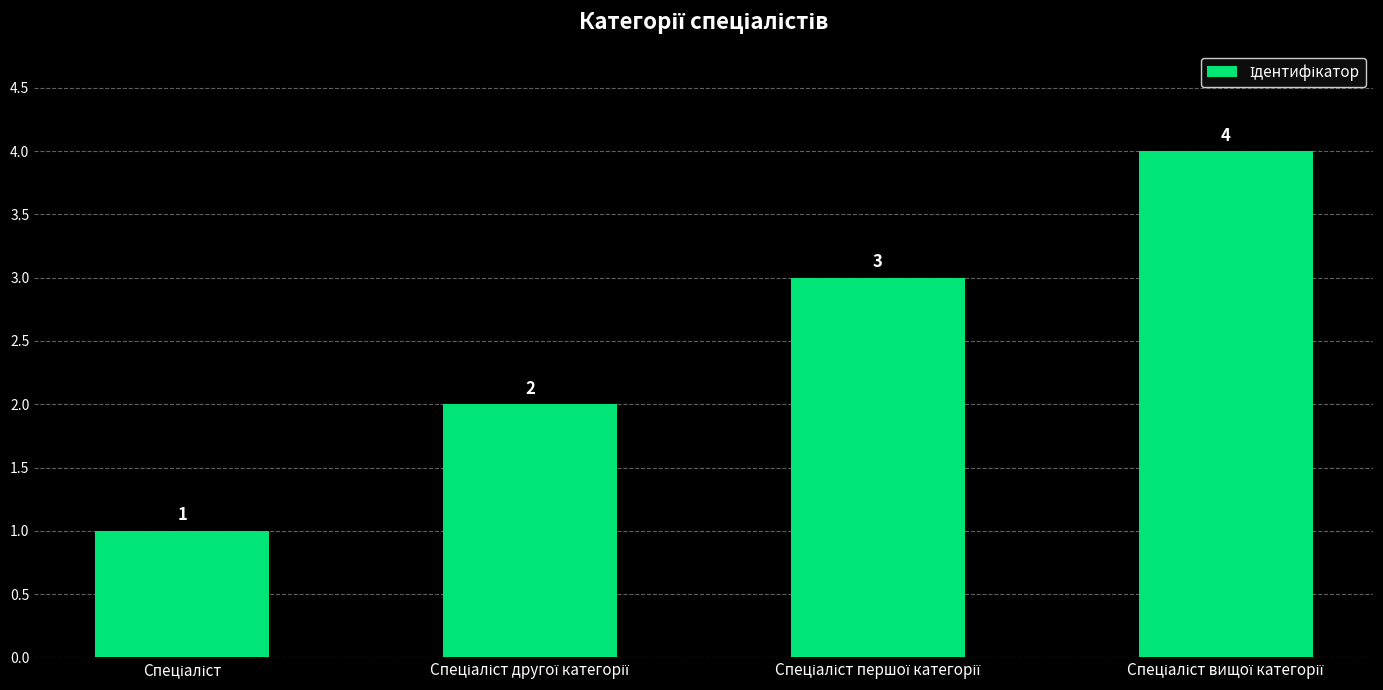

What is the value of the 1st bar from the left?

1